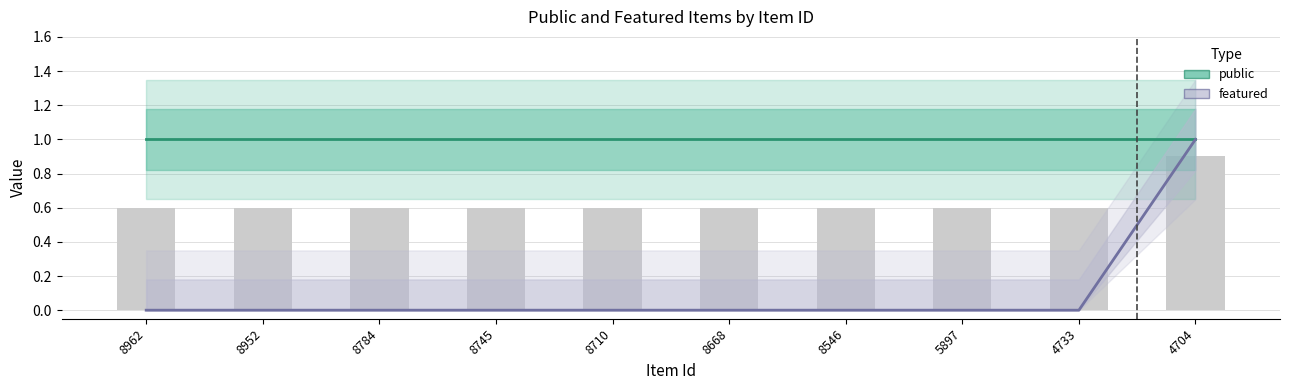

How many data points in featured are above 0?

1